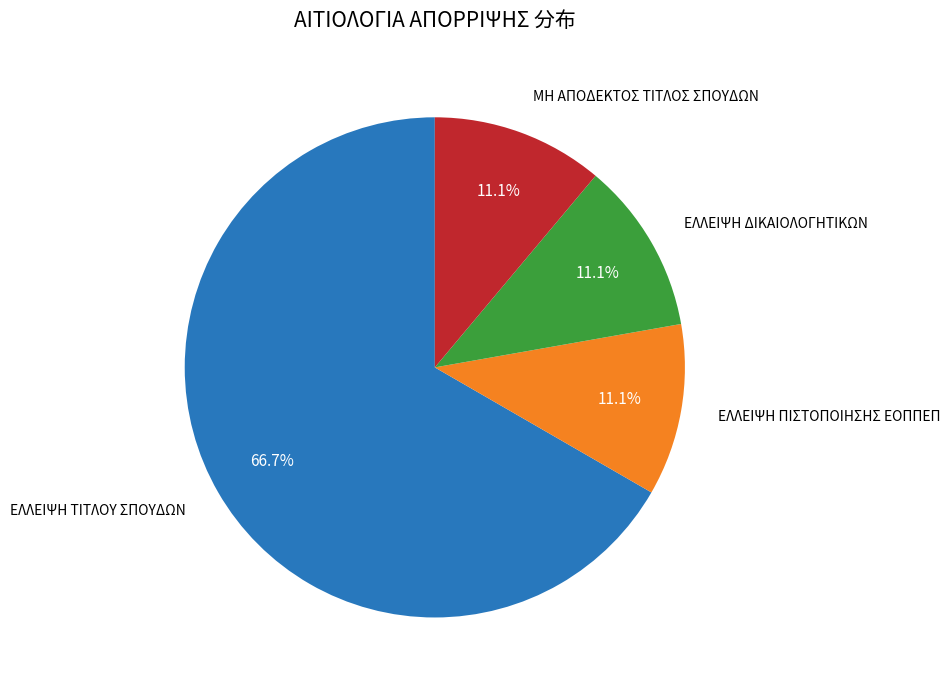

Is there a majority slice in this chart?

Yes